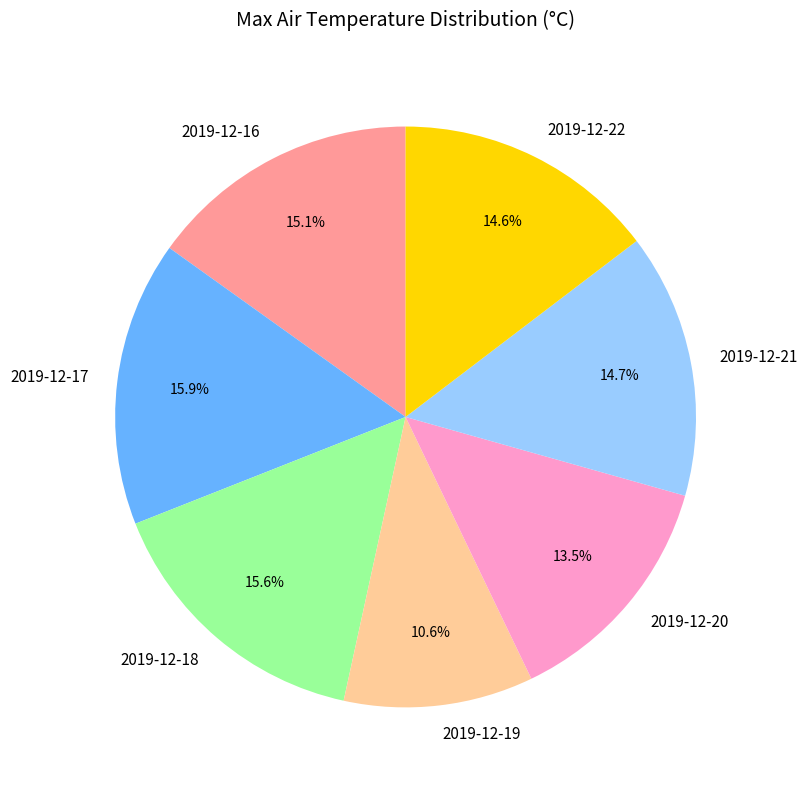

What is the smallest slice in the pie chart?

2019-12-19